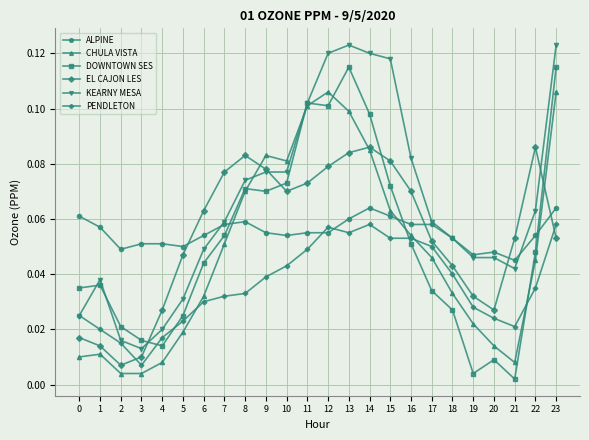

Where is the first local minimum for ALPINE?

2